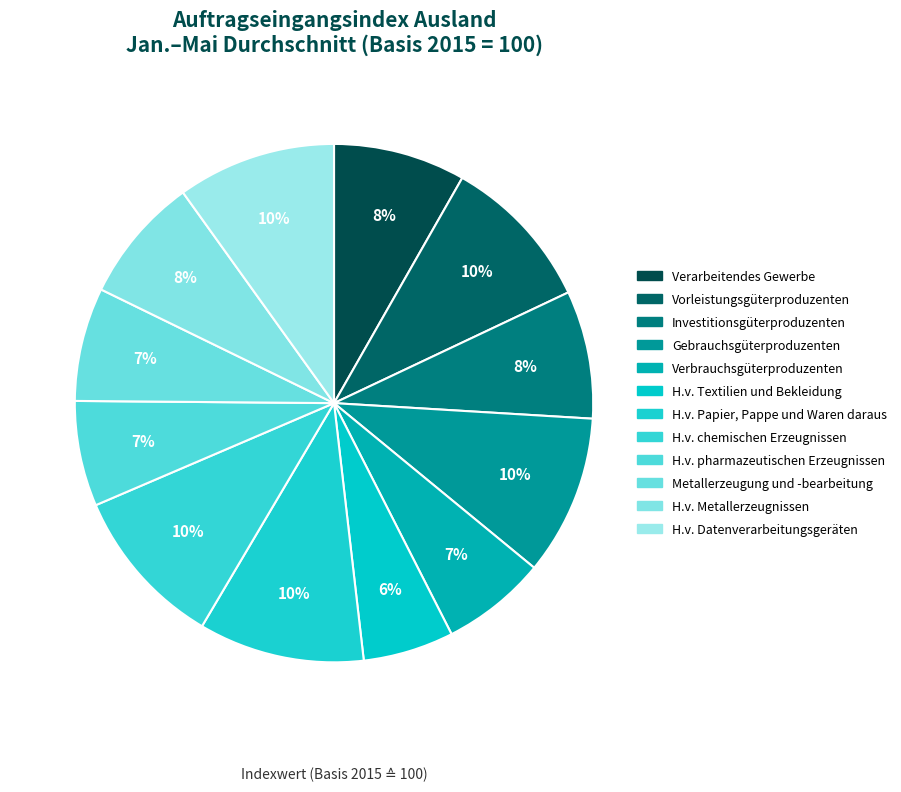

What is the change in value from Gebrauchsgüterproduzenten to H.v. pharmazeutischen Erzeugnissen?

-46.9